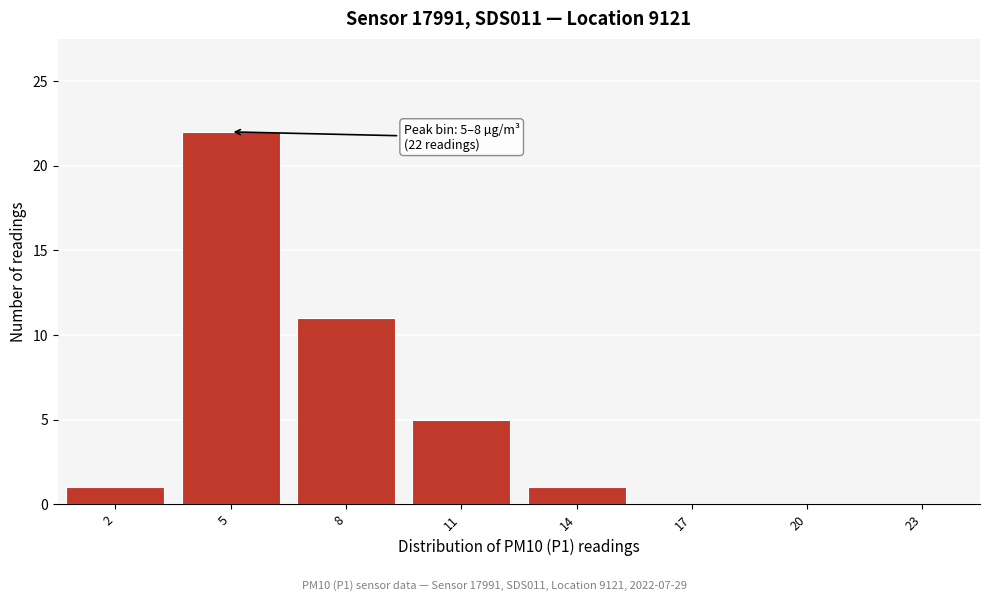

Reading right to left, extract all data points from this chart.

23=0	20=0	17=0	14=1	11=5	8=11	5=22	2=1